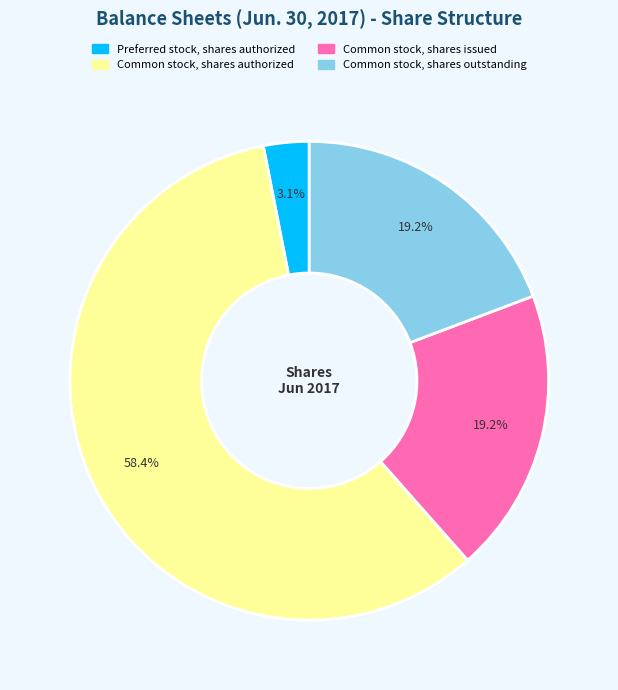

To the nearest percent, what portion does Common stock, shares outstanding represent?

19%